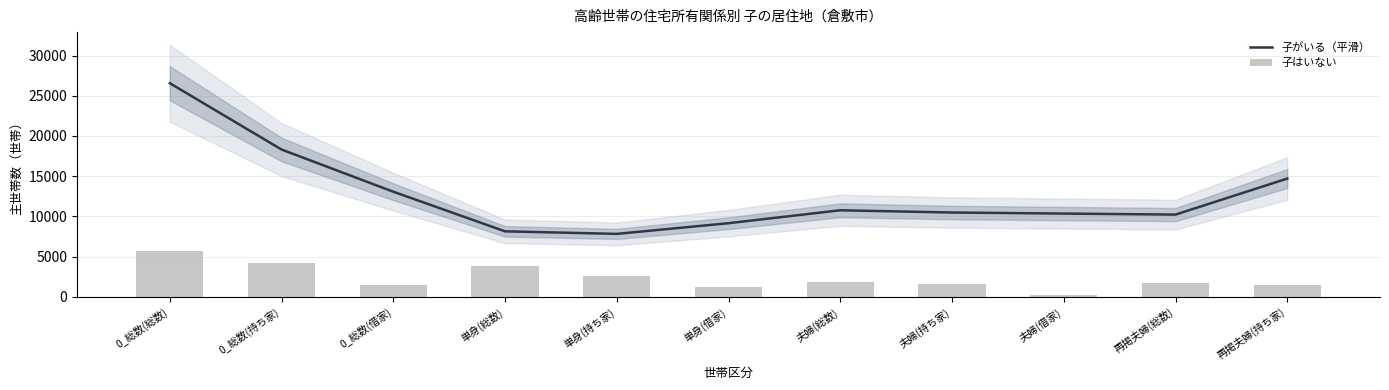

Where is 子がいる（平滑） nearest to the value 17196?

0_総数(持ち家)